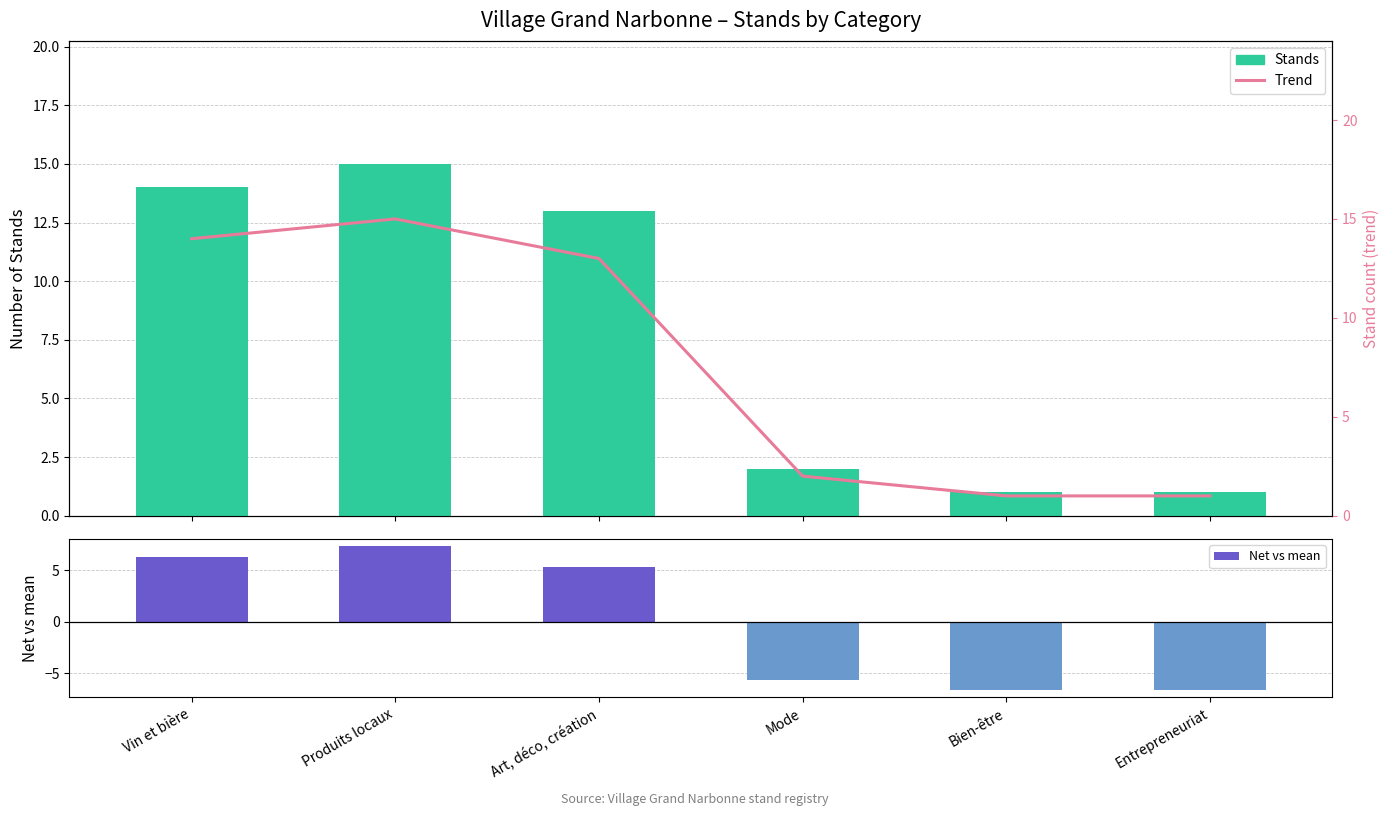

How many groups of bars are there?

6